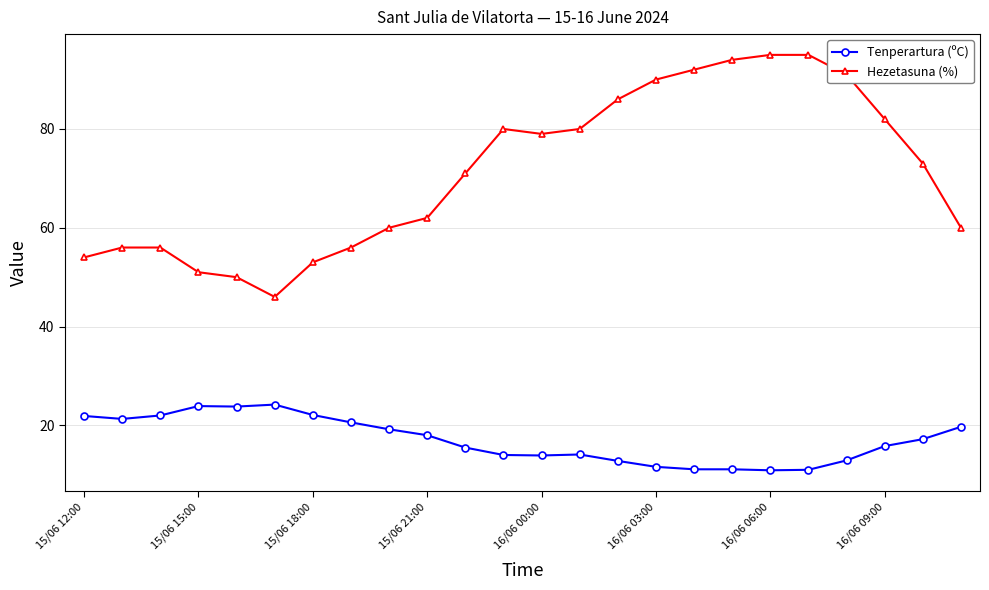

How many data points in Tenperartura (ºC) are above 17?

12